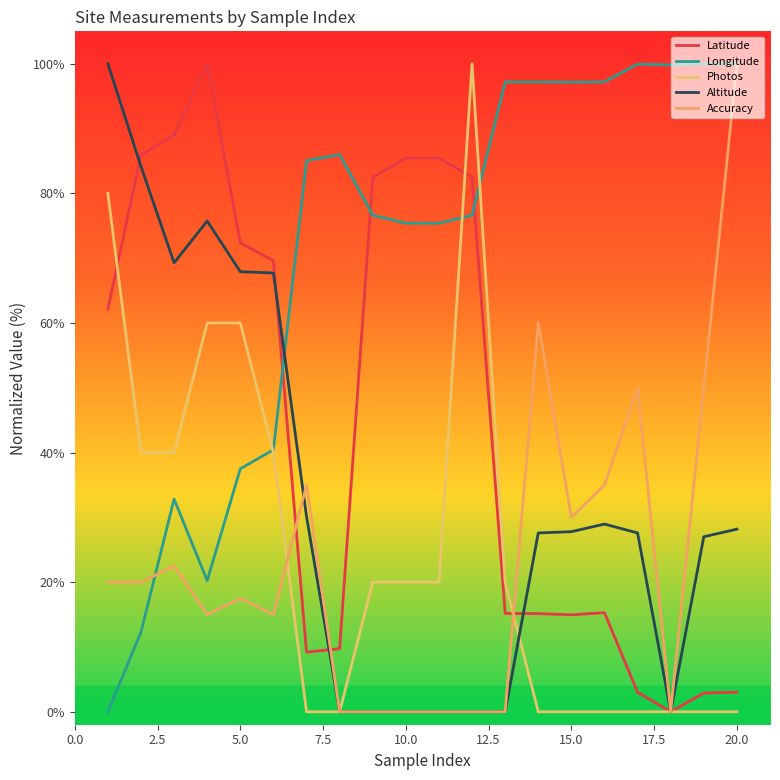

True or false: Accuracy has more than 0 interior local peaks.

True